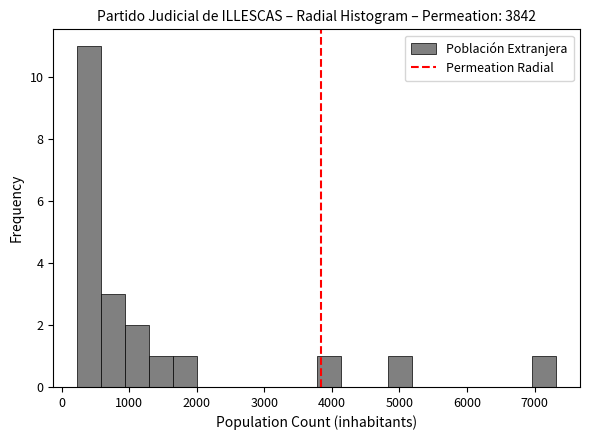

Read against the x-axis, roughly where is the centre of the tallest bar?

400